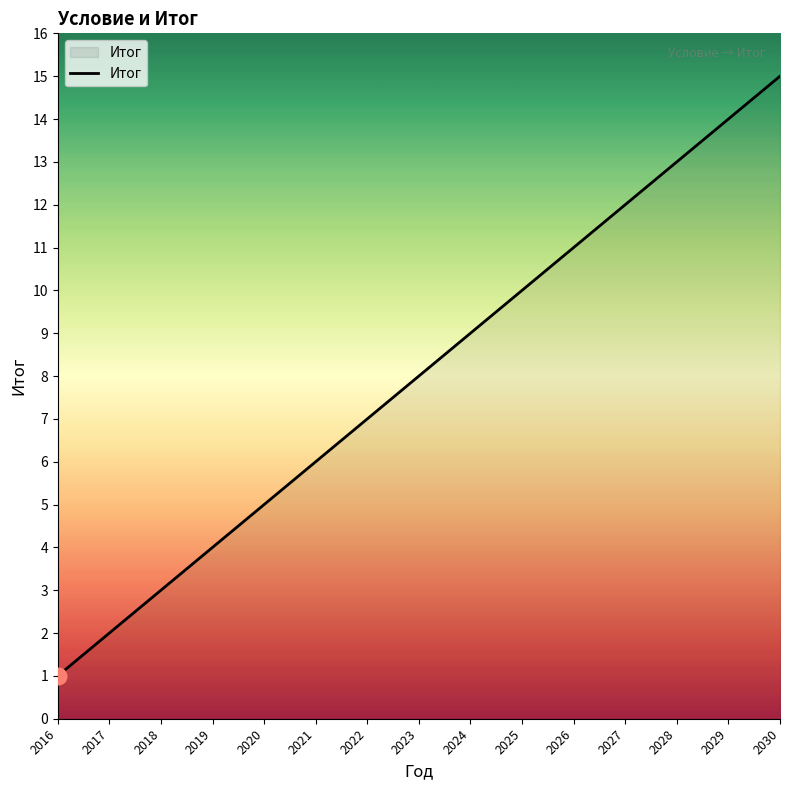

What is the smallest value displayed?

1